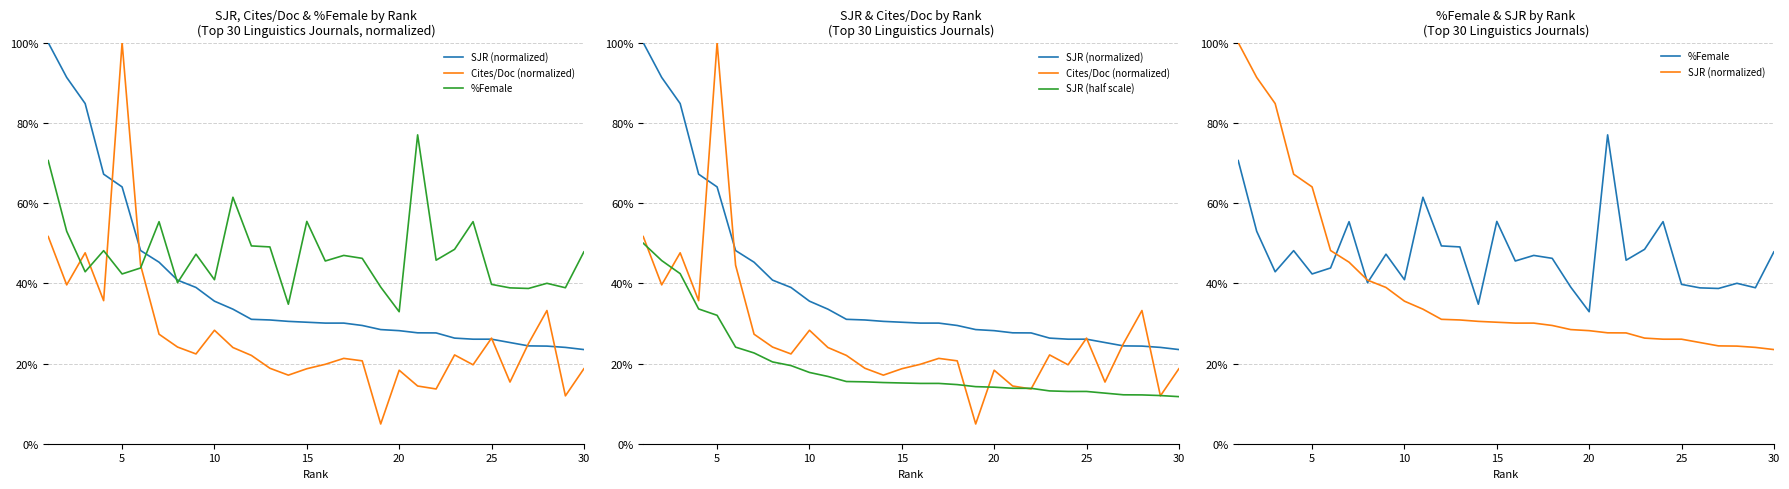

List the series in order of their overall mean, highest first.

%Female, SJR (normalized), Cites/Doc (normalized), SJR (half scale)